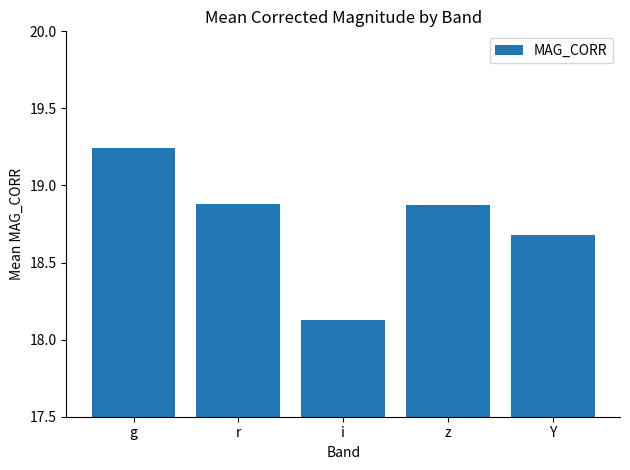

What position from the left is z?

4